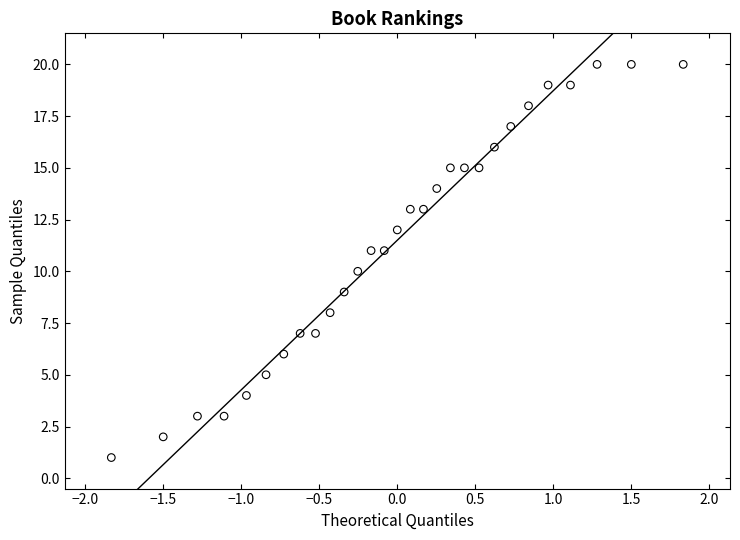

What is the range of Y values (max minus min)?

19